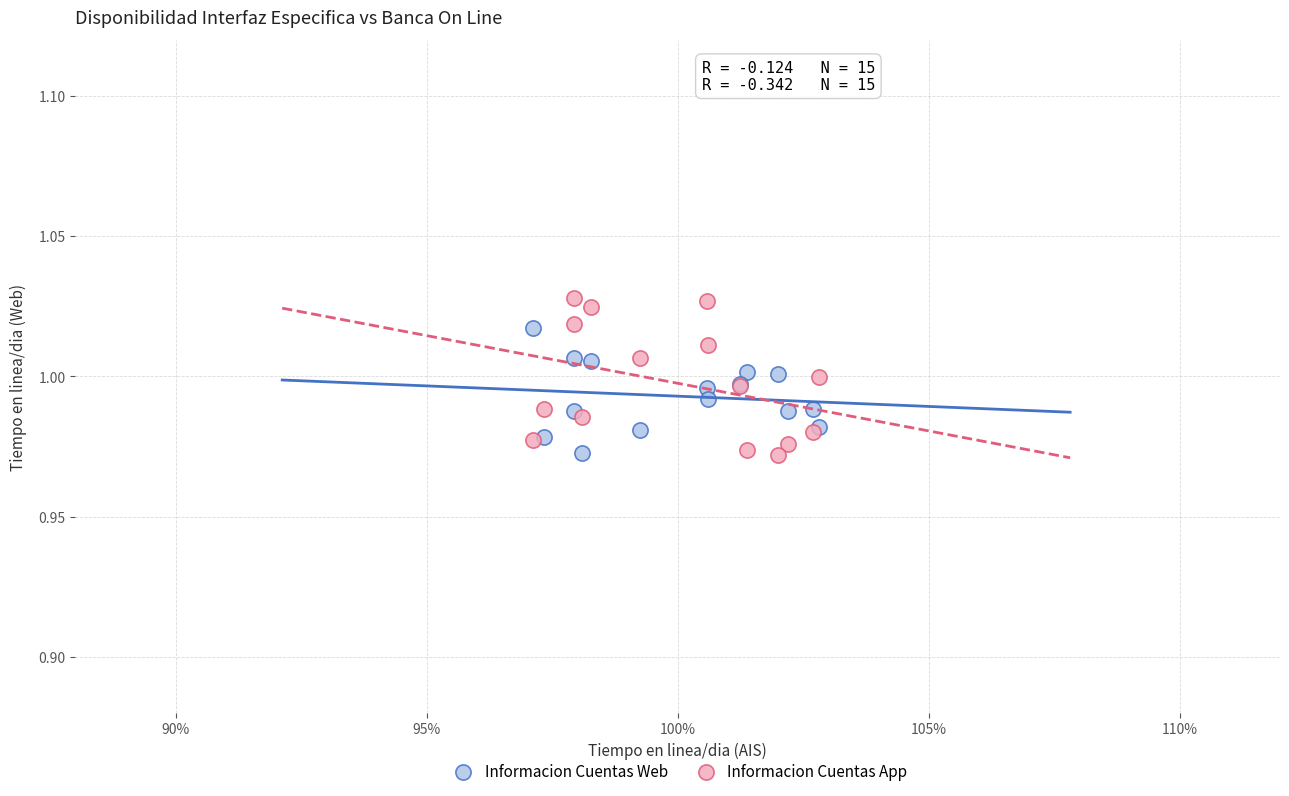

Which series reaches the maximum Y coordinate?

Informacion Cuentas App